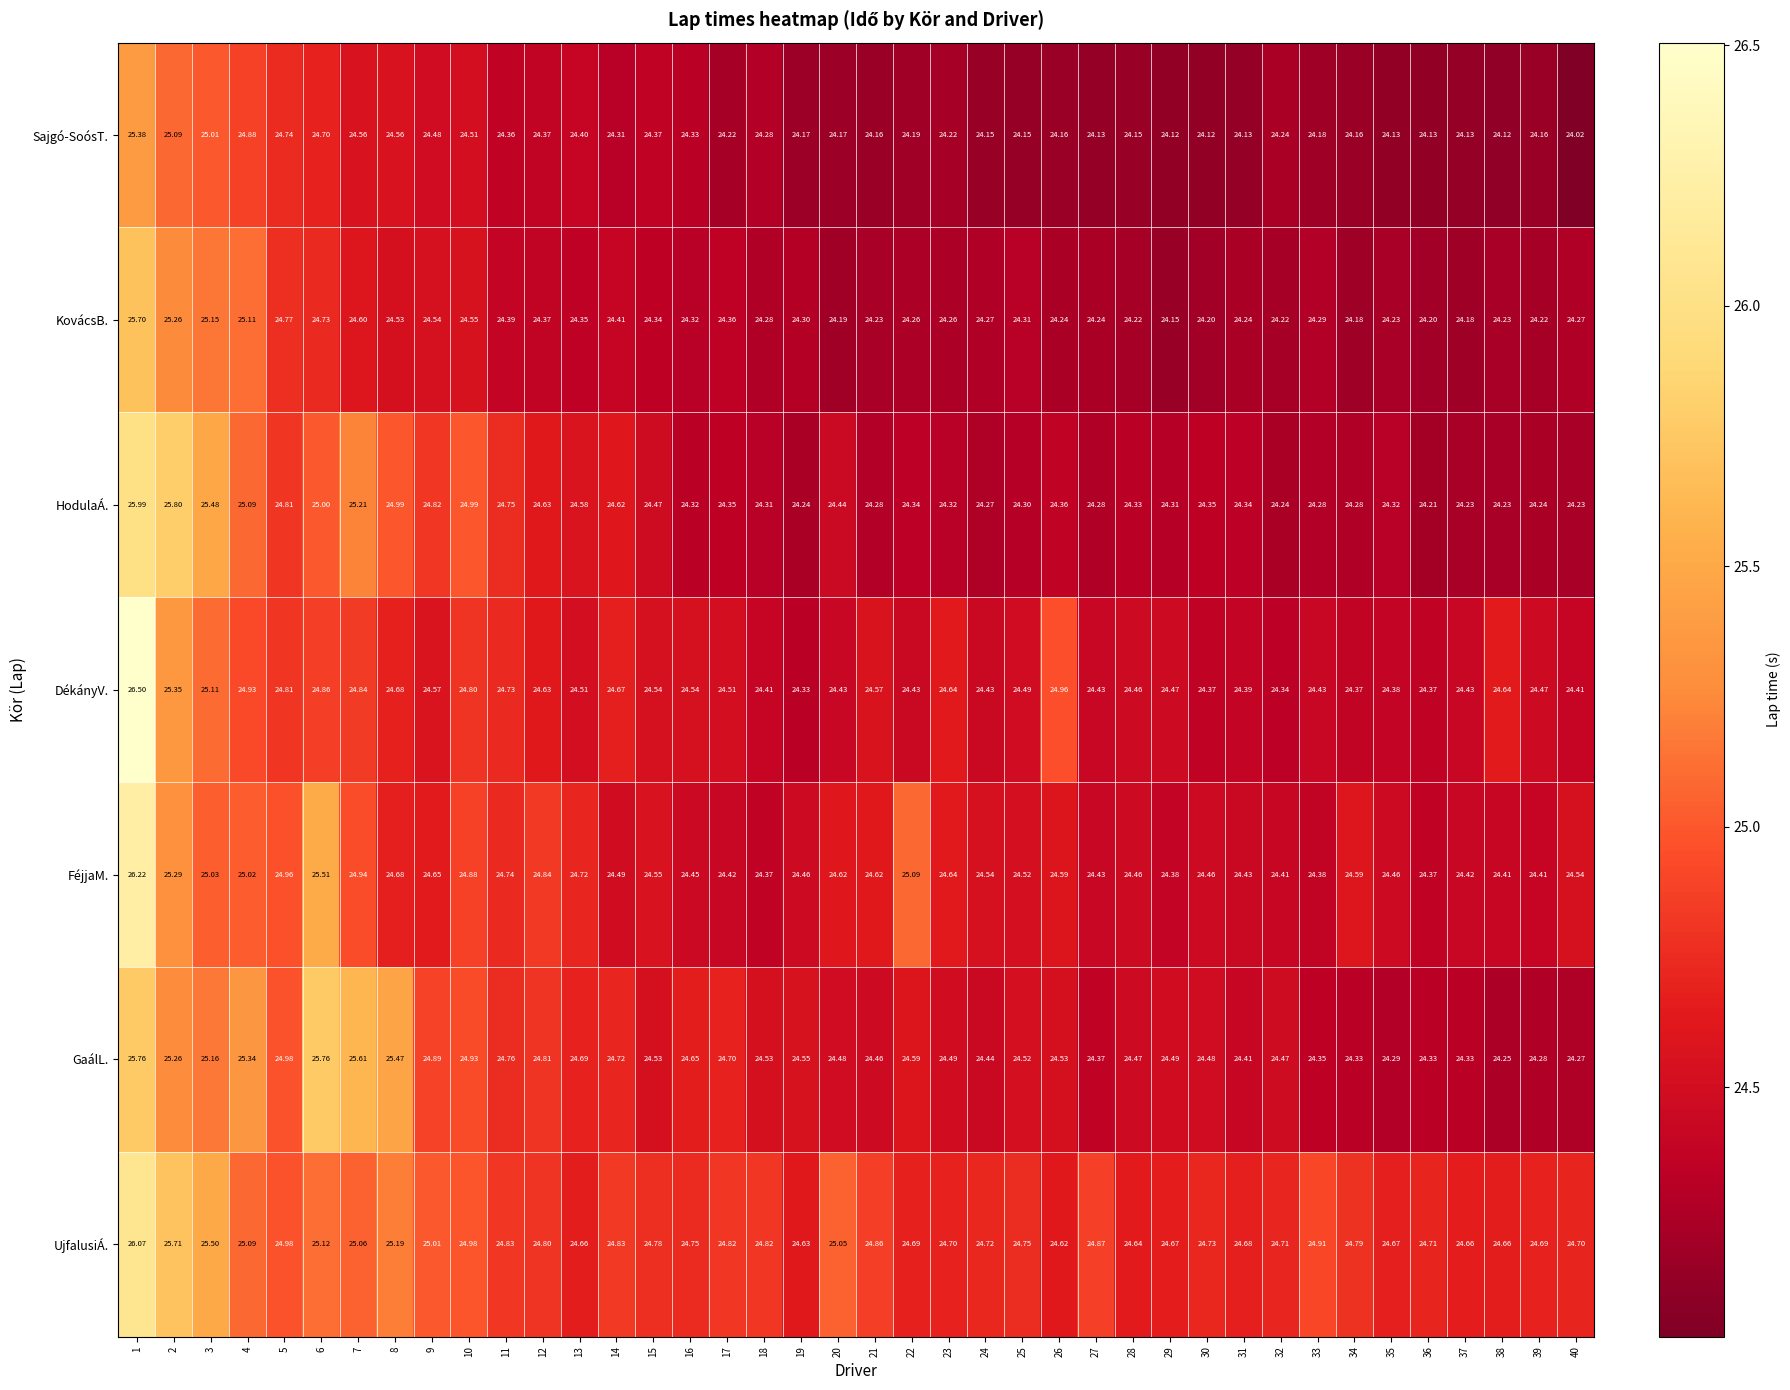

What is the greatest value displayed?

26.5